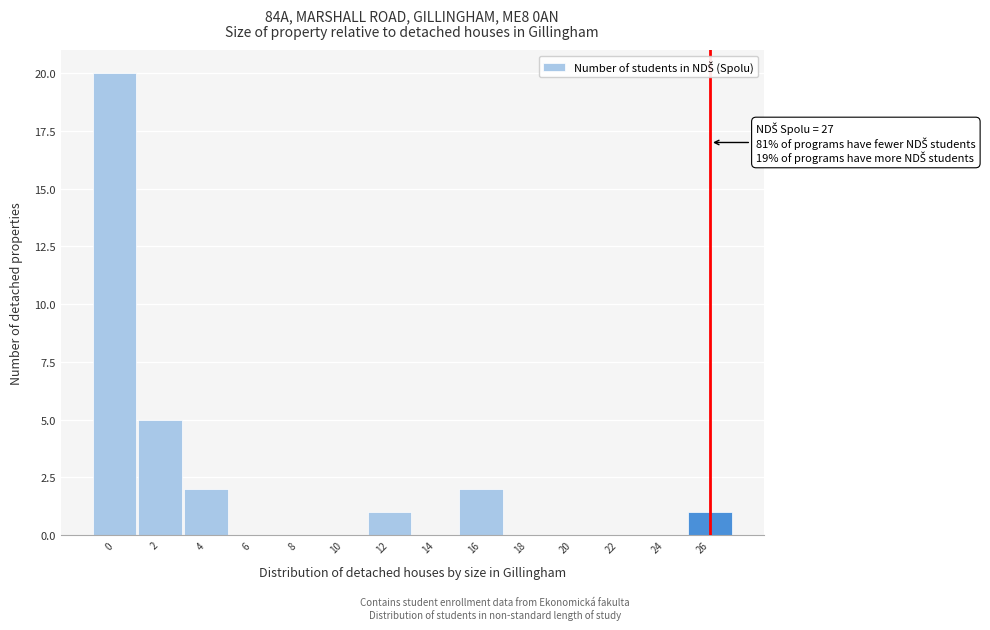

Reading left to right, list all the values displayed in this chart.

0=20	2=5	4=2	6=0	8=0	10=0	12=1	14=0	16=2	18=0	20=0	22=0	24=0	26=1